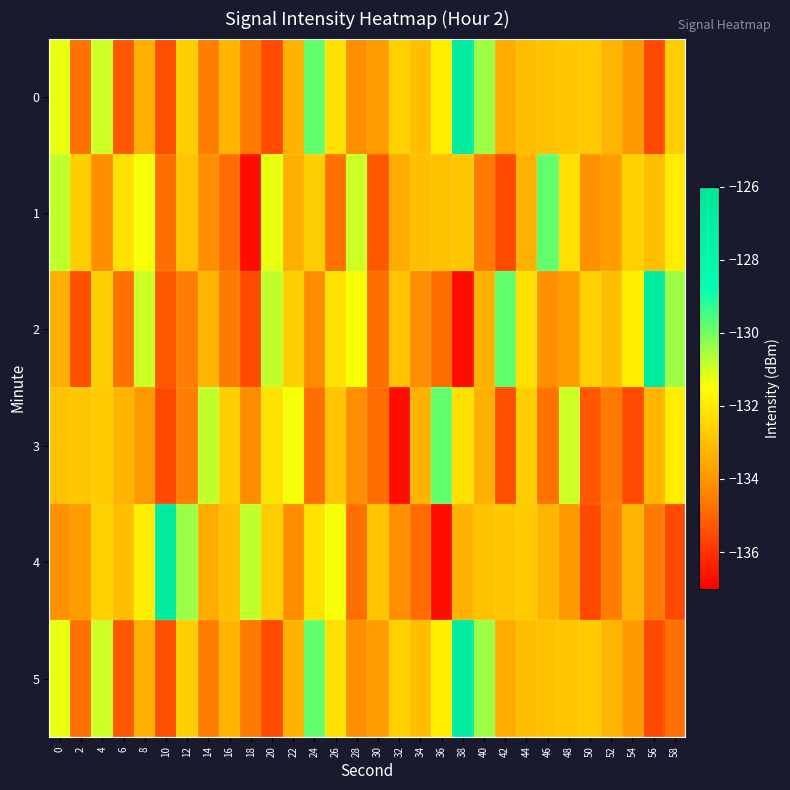

Reading right to left, list all the values displayed in this chart.

0: 58=-132.7	56=-135.6	54=-133.9	52=-133.3	50=-132.7	48=-132.8	46=-132.9	44=-133.0	42=-133.5	40=-130.4	38=-126.6	36=-131.9	34=-133.0	32=-132.6	30=-133.8	28=-134.1	26=-132.2	24=-129.8	22=-133.3	20=-135.5	18=-134.6	16=-133.2	14=-134.5	12=-132.7	10=-135.4	8=-133.4	6=-135.2	4=-131.0	2=-134.8	0=-131.3
1: 58=-131.9	56=-133.0	54=-132.6	52=-133.8	50=-134.1	48=-132.2	46=-129.8	44=-133.3	42=-135.5	40=-134.6	38=-132.8	36=-132.9	34=-133.0	32=-133.5	30=-135.2	28=-131.0	26=-134.8	24=-132.7	22=-133.4	20=-131.3	18=-136.7	16=-134.9	14=-134.2	12=-132.9	10=-134.8	8=-131.4	6=-132.2	4=-134.2	2=-132.7	0=-130.8
2: 58=-130.4	56=-126.6	54=-131.9	52=-133.0	50=-132.6	48=-133.8	46=-134.1	44=-132.2	42=-129.8	40=-133.3	38=-136.7	36=-134.9	34=-134.2	32=-132.9	30=-134.8	28=-131.4	26=-132.2	24=-134.2	22=-132.7	20=-130.8	18=-135.5	16=-134.6	14=-133.2	12=-134.5	10=-135.2	8=-131.0	6=-134.8	4=-132.7	2=-135.4	0=-133.4
3: 58=-131.9	56=-133.2	54=-135.5	52=-134.6	50=-135.2	48=-131.0	46=-134.8	44=-132.7	42=-135.4	40=-133.4	38=-132.2	36=-129.8	34=-133.3	32=-136.7	30=-134.9	28=-134.2	26=-132.9	24=-134.8	22=-131.4	20=-132.2	18=-134.2	16=-132.7	14=-130.8	12=-134.5	10=-135.6	8=-133.9	6=-133.3	4=-132.7	2=-132.8	0=-132.9
4: 58=-135.5	56=-134.6	54=-133.2	52=-134.5	50=-135.6	48=-133.9	46=-133.3	44=-132.7	42=-132.8	40=-132.9	38=-133.3	36=-136.7	34=-134.9	32=-134.2	30=-132.9	28=-134.8	26=-131.4	24=-132.2	22=-134.2	20=-132.7	18=-130.8	16=-133.0	14=-133.5	12=-130.4	10=-126.6	8=-131.9	6=-133.0	4=-132.6	2=-133.8	0=-134.1
5: 58=-134.8	56=-135.6	54=-133.9	52=-133.3	50=-132.7	48=-132.8	46=-132.9	44=-133.0	42=-133.5	40=-130.4	38=-126.6	36=-131.9	34=-133.0	32=-132.6	30=-133.8	28=-134.1	26=-132.2	24=-129.8	22=-133.3	20=-135.5	18=-134.6	16=-133.2	14=-134.5	12=-132.7	10=-135.4	8=-133.4	6=-135.2	4=-131.0	2=-134.8	0=-131.3